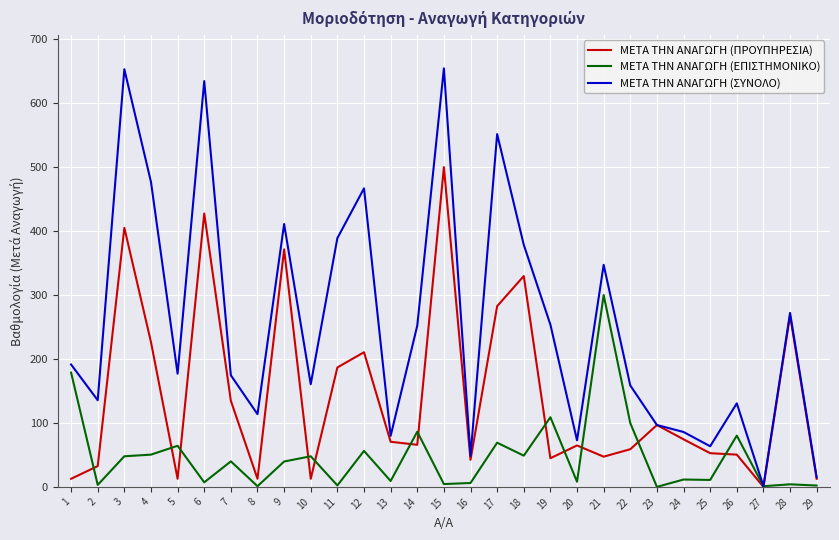

List the series in order of their peak value, highest first.

ΜΕΤΑ ΤΗΝ ΑΝΑΓΩΓΗ (ΣΥΝΟΛΟ), ΜΕΤΑ ΤΗΝ ΑΝΑΓΩΓΗ (ΠΡΟΥΠΗΡΕΣΙΑ), ΜΕΤΑ ΤΗΝ ΑΝΑΓΩΓΗ (ΕΠΙΣΤΗΜΟΝΙΚΟ)